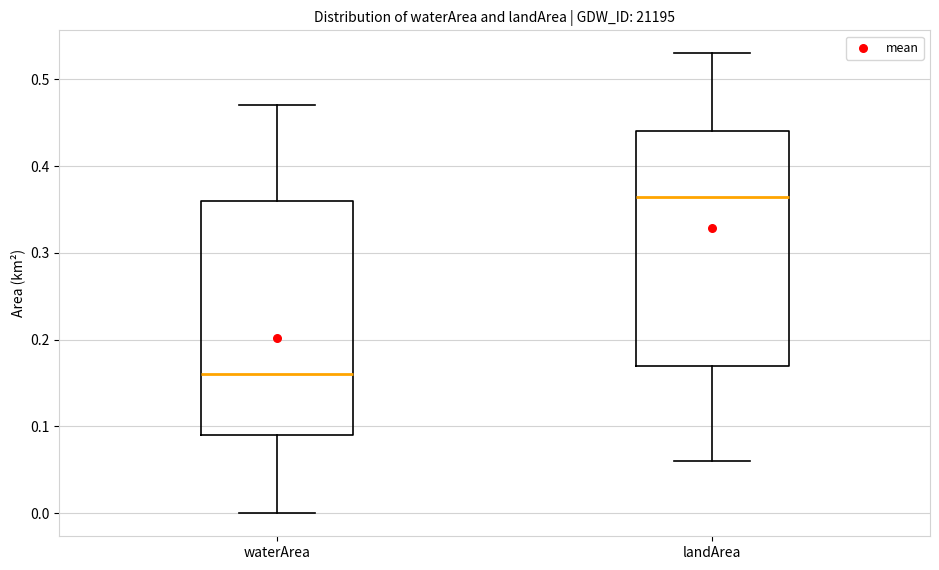

Reading left to right, read every box against the y-axis: the position of its median line, the range the box covers, and the ends of its whiskers. The values are not printed on the chart, so give them approximately, as read against the axis.

waterArea: median 0.16, box 0.09 to 0.36, whiskers 0.00 to 0.47
landArea: median 0.37, box 0.17 to 0.44, whiskers 0.06 to 0.53